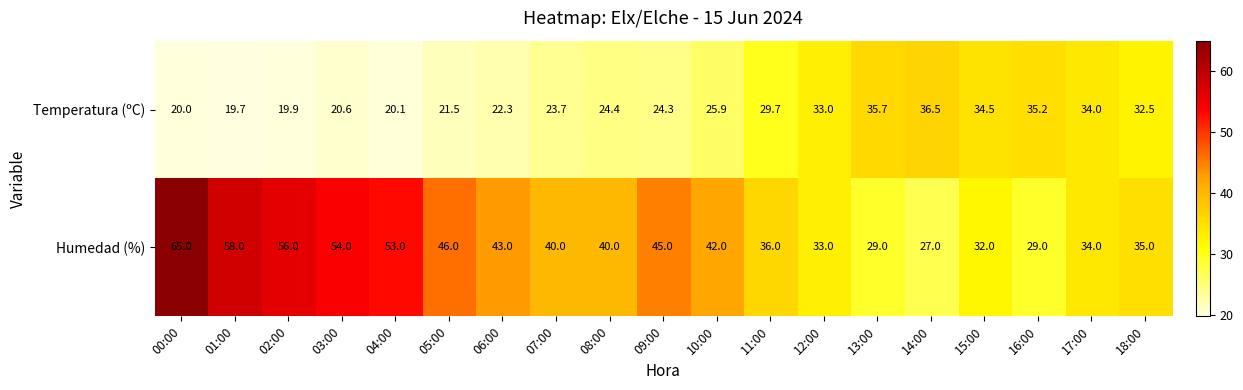

What is the difference between the highest and lowest values at 18:00?

2.5